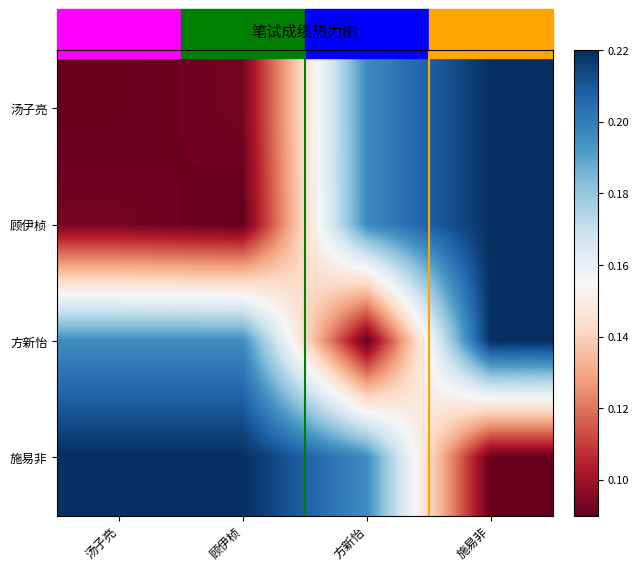

Which has a higher value, 顾伊桢 or 施易非?

施易非